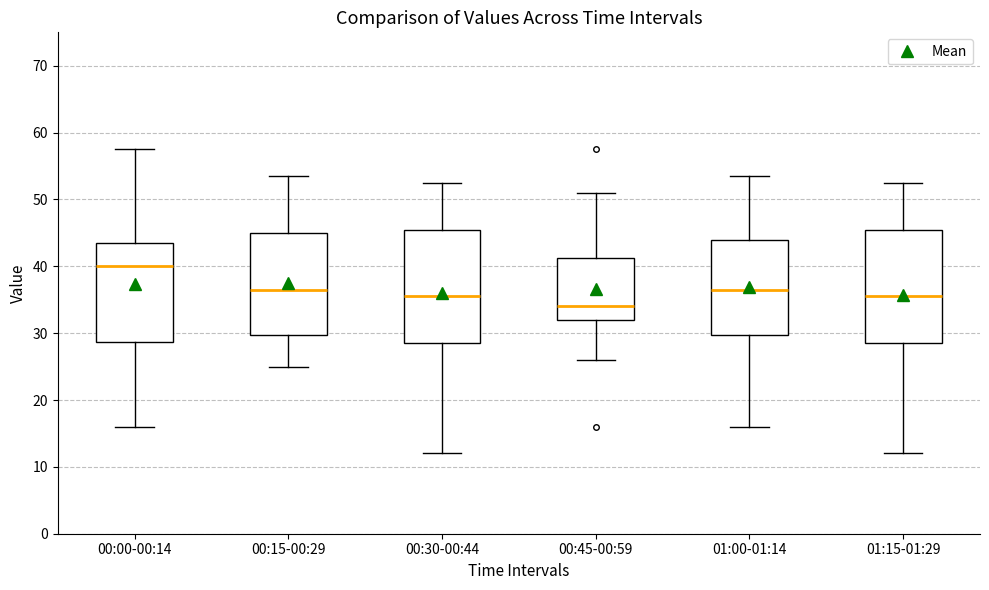

Reading left to right, transcribe this box plot: for each box, give where its median line is, the range the box spans, and where its two whiskers end, as read against the y-axis. The values are not printed on the chart, so give them approximately, as read against the axis.

00:00-00:14: median 40, box 29 to 44, whiskers 16 to 58
00:15-00:29: median 37, box 30 to 45, whiskers 25 to 54
00:30-00:44: median 36, box 29 to 46, whiskers 12 to 53
00:45-00:59: median 34, box 32 to 41, whiskers 26 to 51
01:00-01:14: median 37, box 30 to 44, whiskers 16 to 54
01:15-01:29: median 36, box 29 to 46, whiskers 12 to 53